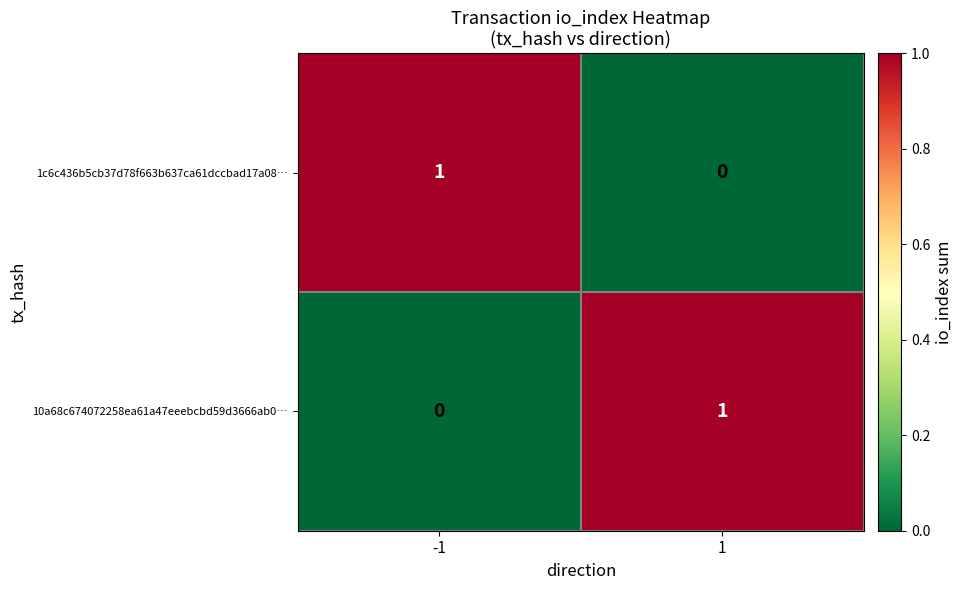

The 10a68c674072258ea61a47eeebcbd59d3666ab0… series shows 1 at -1. True or false?

False